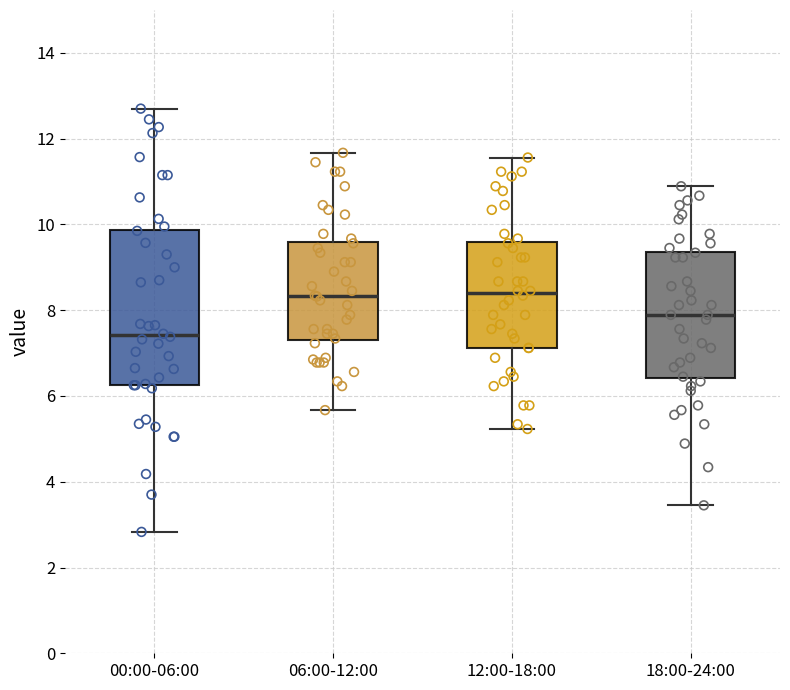

Which box has the lowest median line?

00:00-06:00